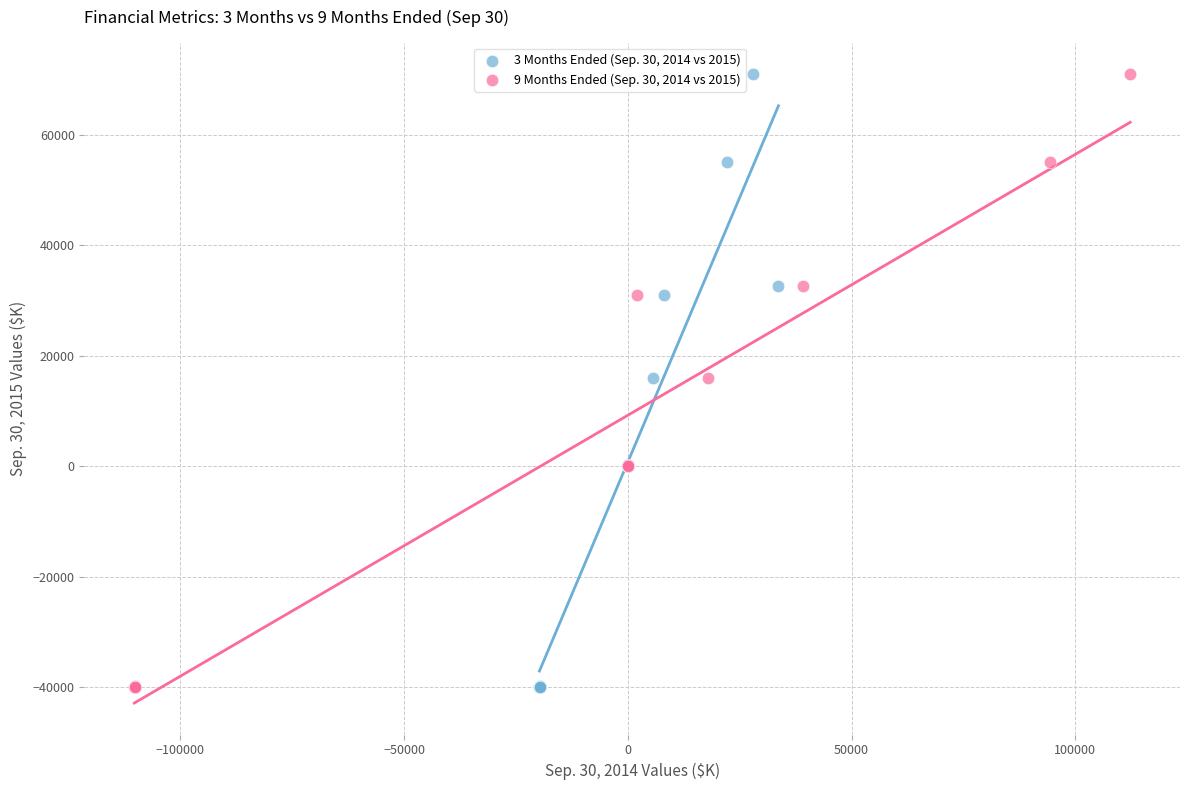

What are all the series names shown in the legend?

3 Months Ended (Sep. 30, 2014 vs 2015), 9 Months Ended (Sep. 30, 2014 vs 2015)